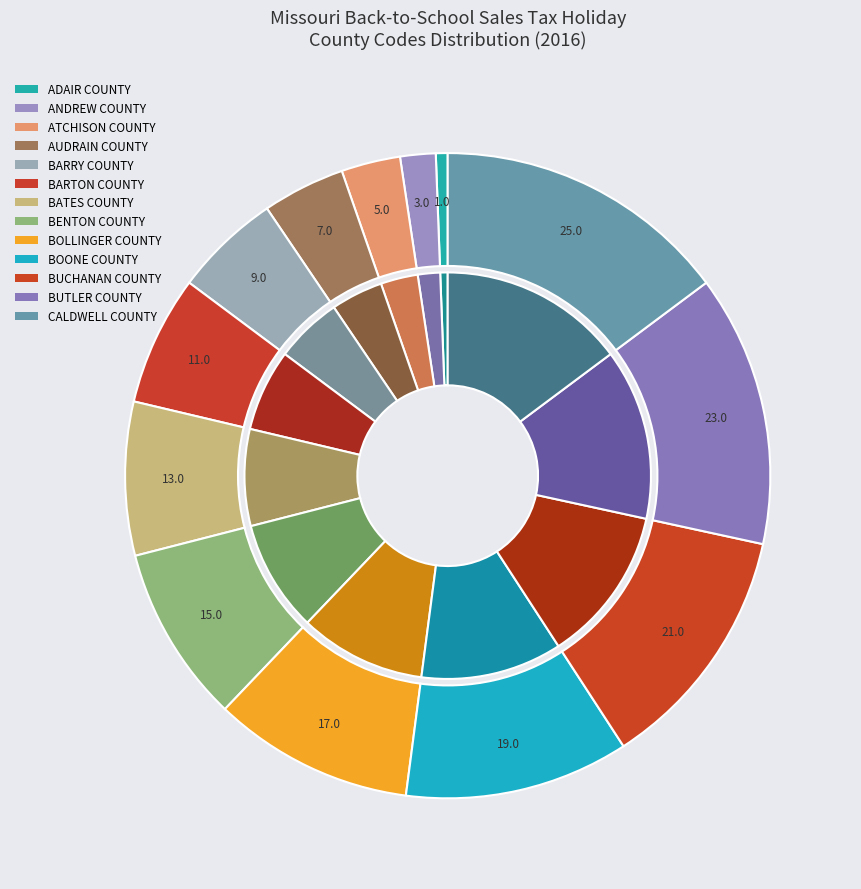

Approximately how many times larger is the value at BOLLINGER COUNTY compared to AUDRAIN COUNTY?

2.4